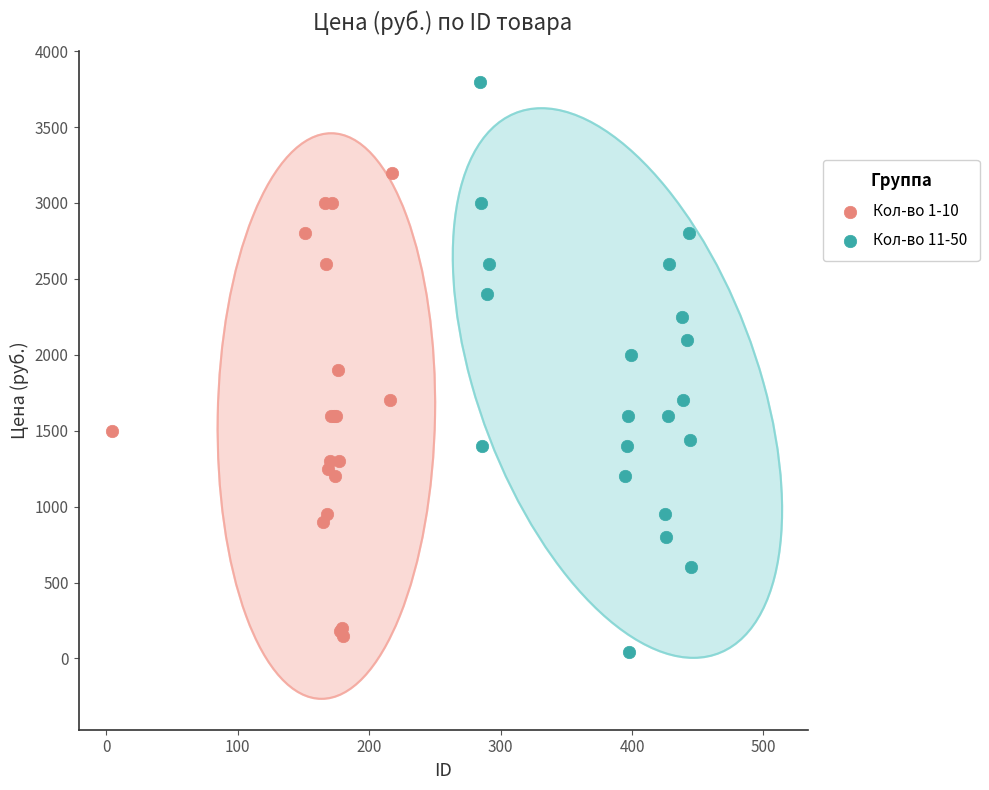

Which series has the largest Y range (max minus min)?

Кол-во 11-50